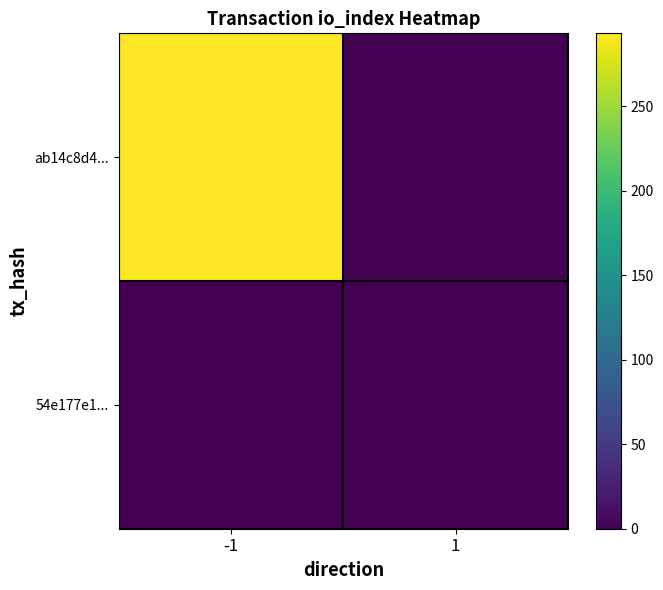

Reading left to right, what are all the values shown in this chart?

ab14c8d4...: -1=293	1=0
54e177e1...: -1=0	1=0